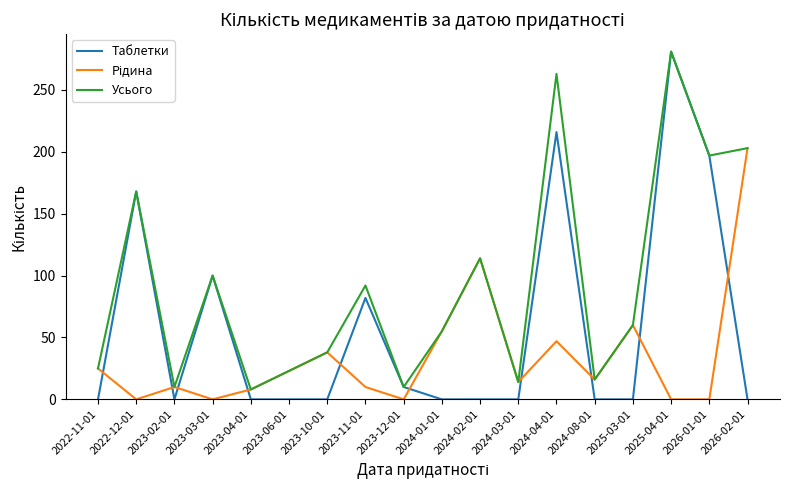

Which series has the largest range (max minus min)?

Таблетки